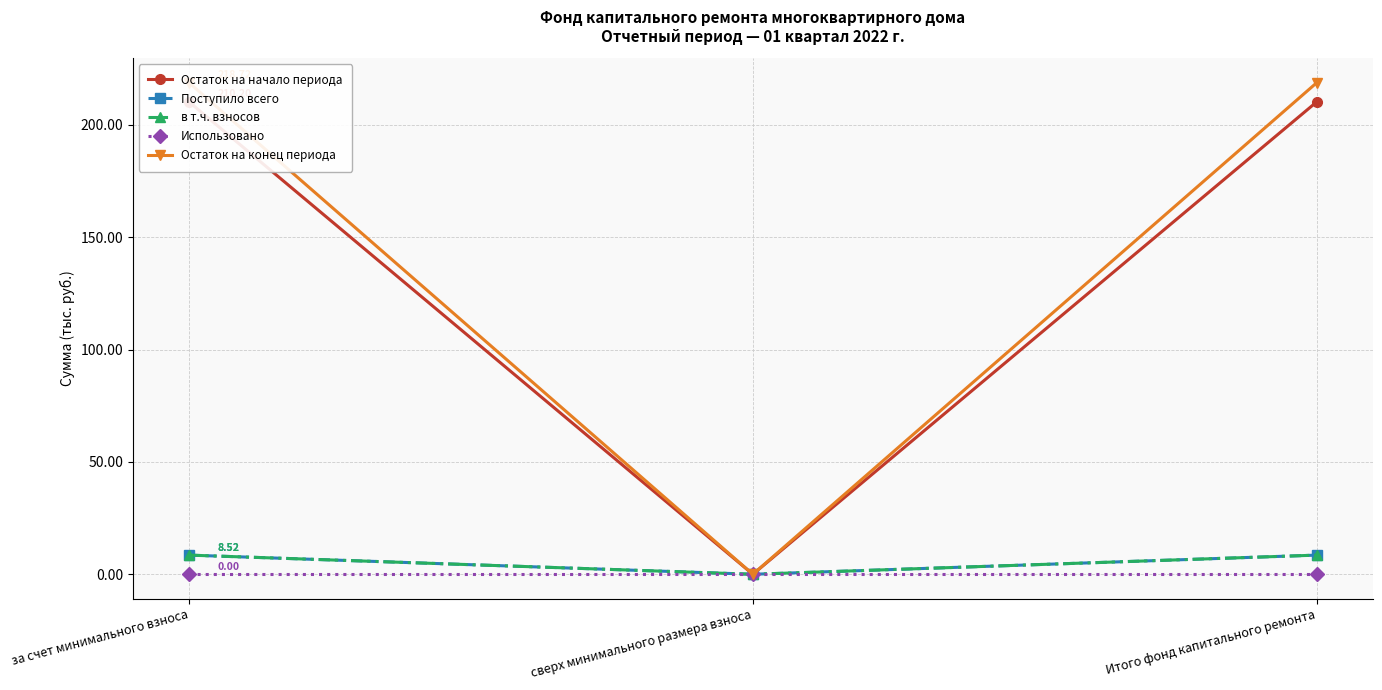

Between за счет минимального взноса and сверх минимального размера взноса, which is larger?

за счет минимального взноса